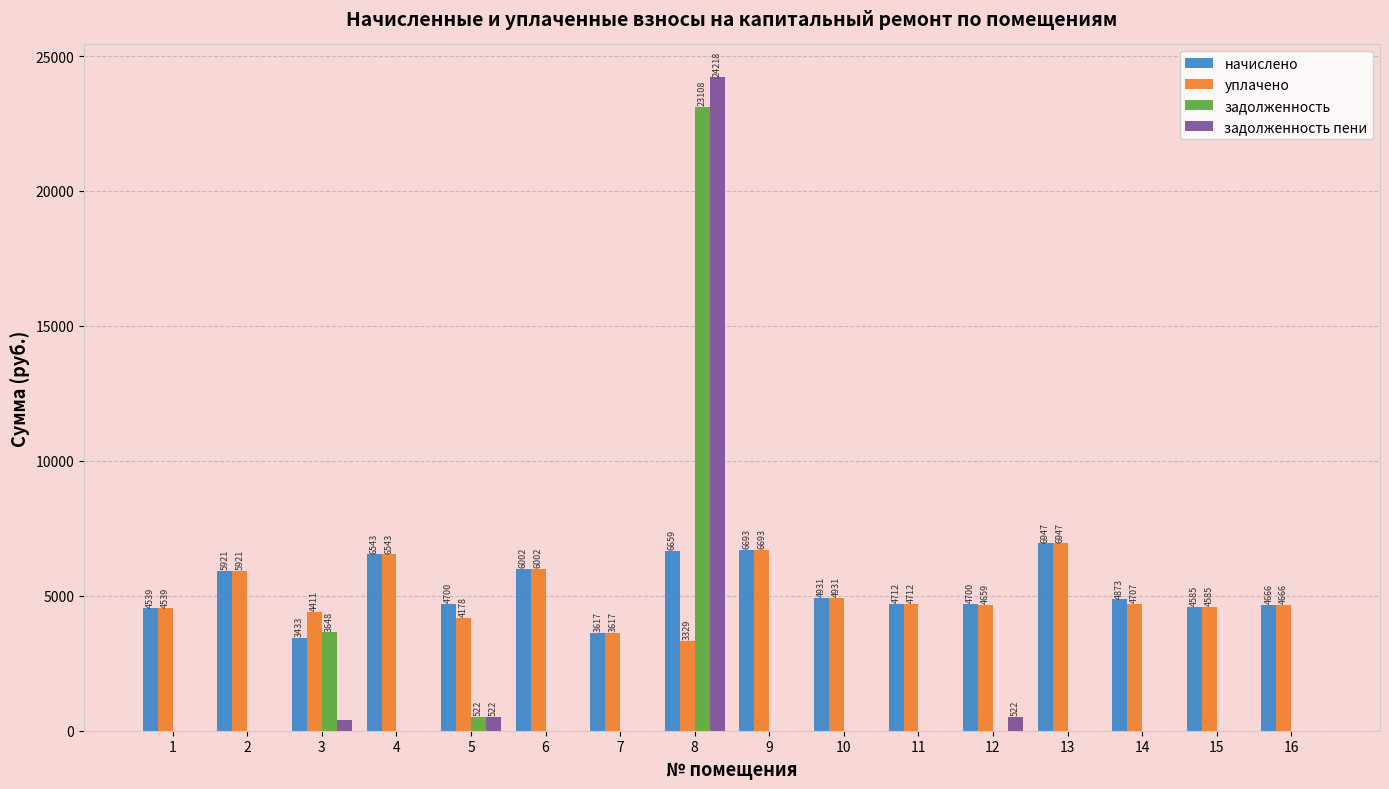

How many groups of bars are there?

16